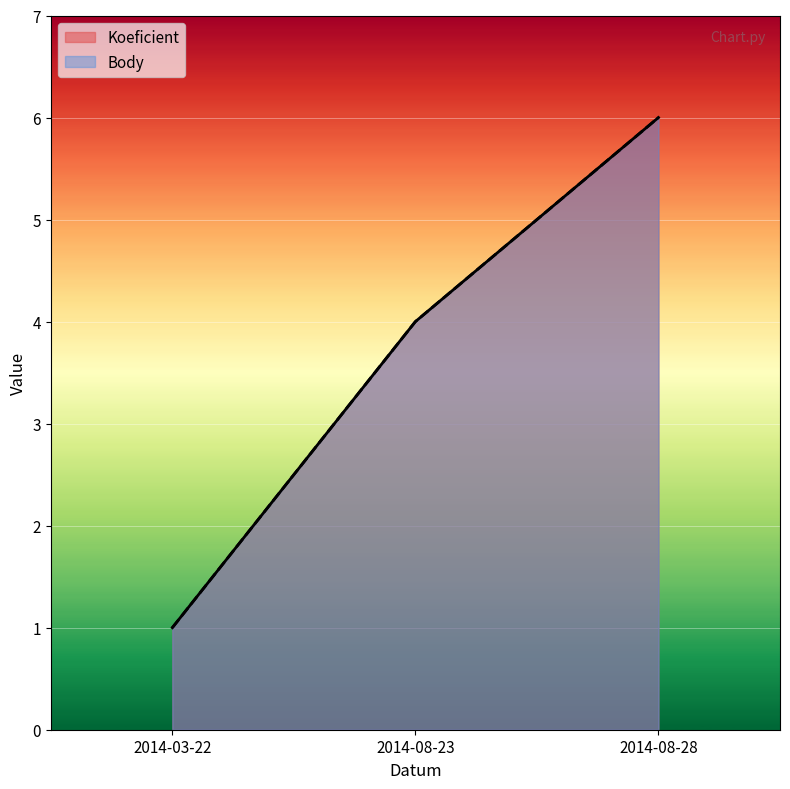

What is the average value of the Koeficient series?

4